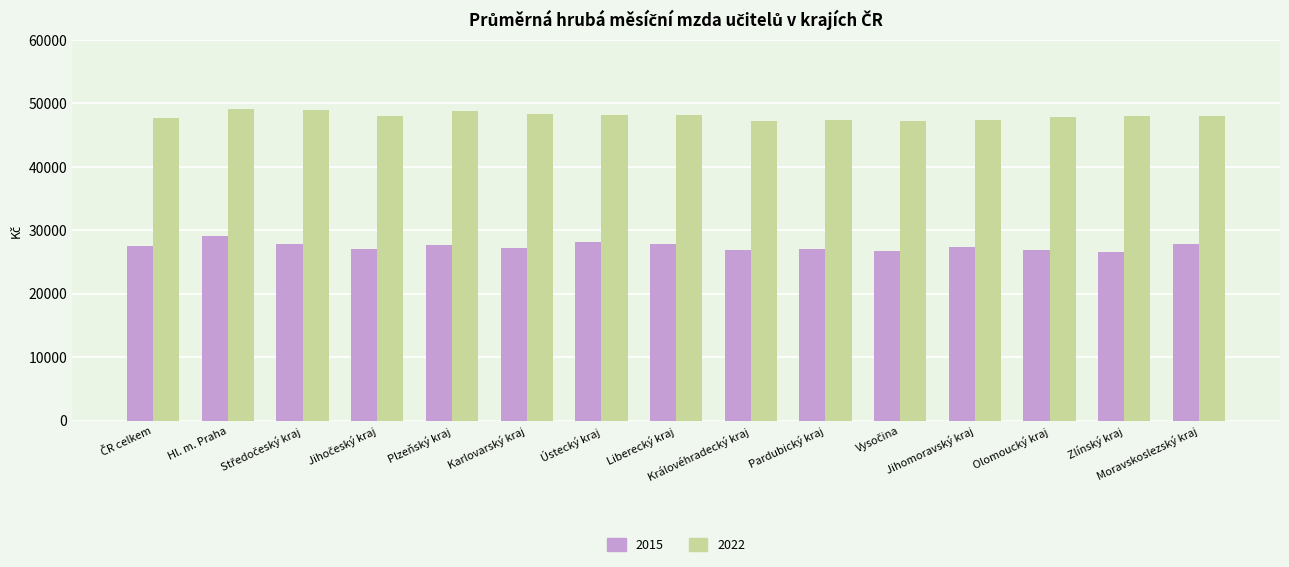

What is the difference between the maximum and second lowest values in the 2022 series?

1867.6